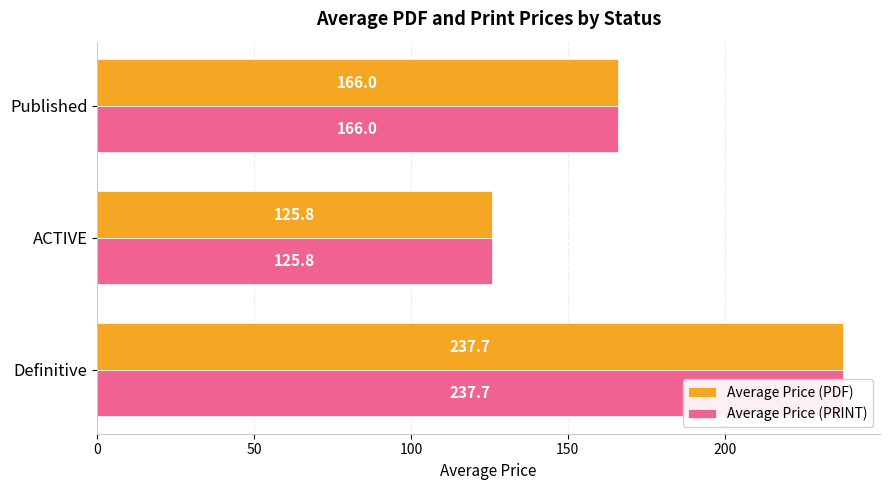

Are the bars grouped side by side (vs. stacked)?

Yes